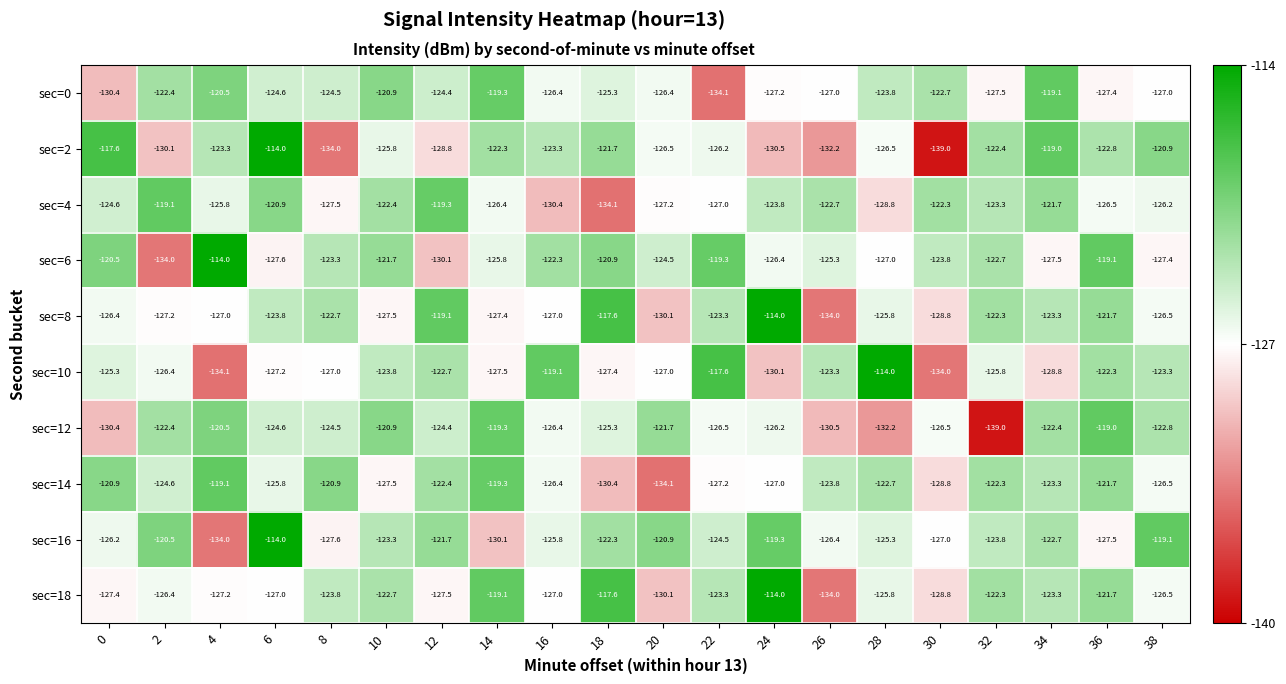

Which series changed the most between 0 and 6?

sec=16